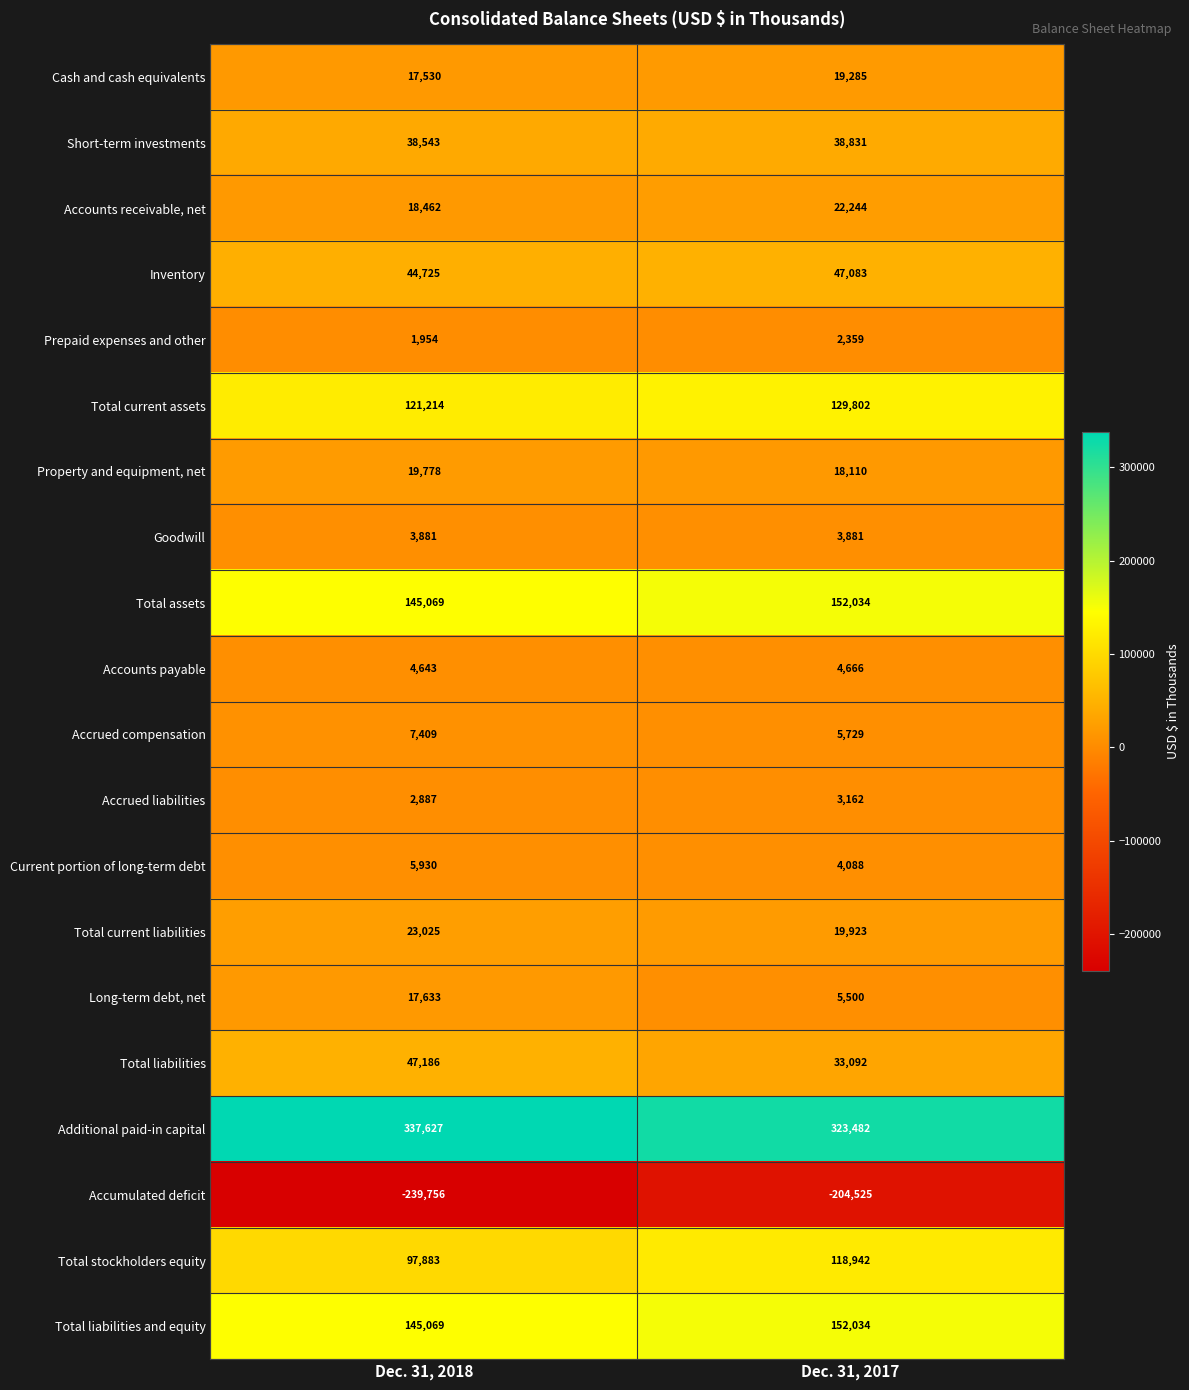

True or false: Total current liabilities has a value of 40693 at Dec. 31, 2018.

False